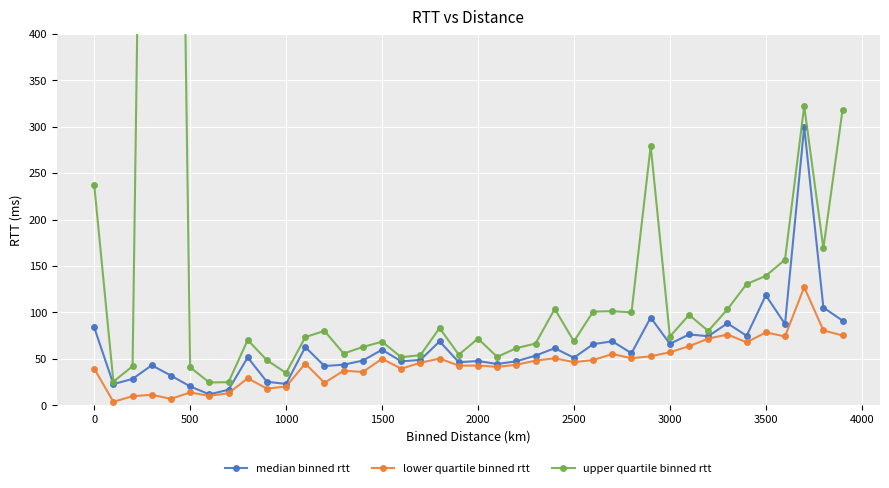

True or false: lower quartile binned rtt and median binned rtt intersect in this chart.

False